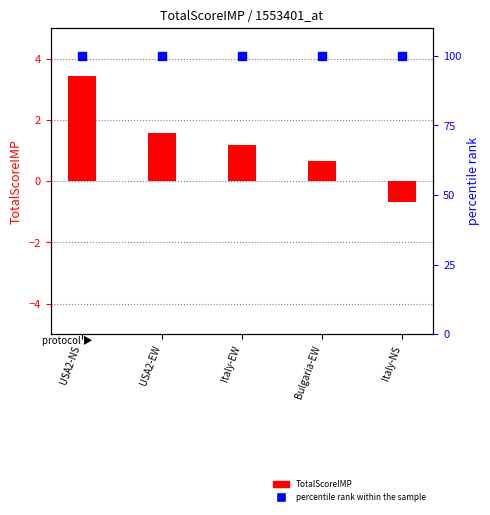

Is the value of percentile rank within the sample at USA2-NS greater than the value of TotalScoreIMP at Italy-EW?

Yes